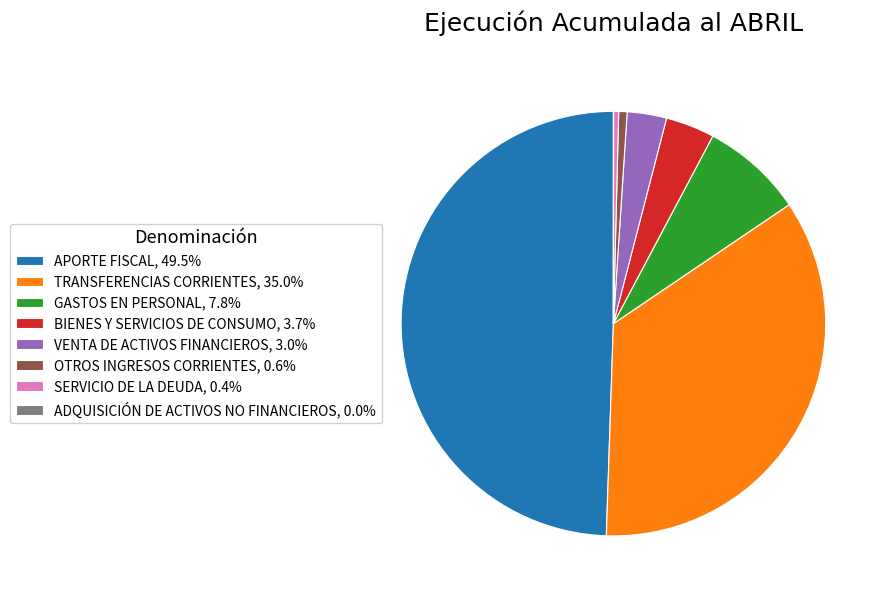

Is TRANSFERENCIAS CORRIENTES, 35.0% the majority of the pie?

No